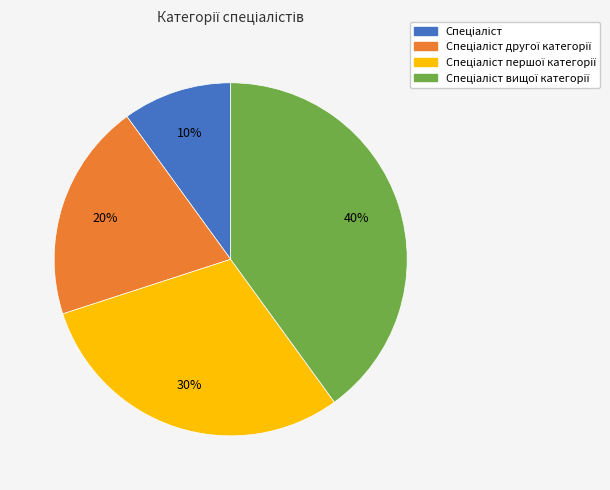

To the nearest percent, what is the average slice percentage?

25%